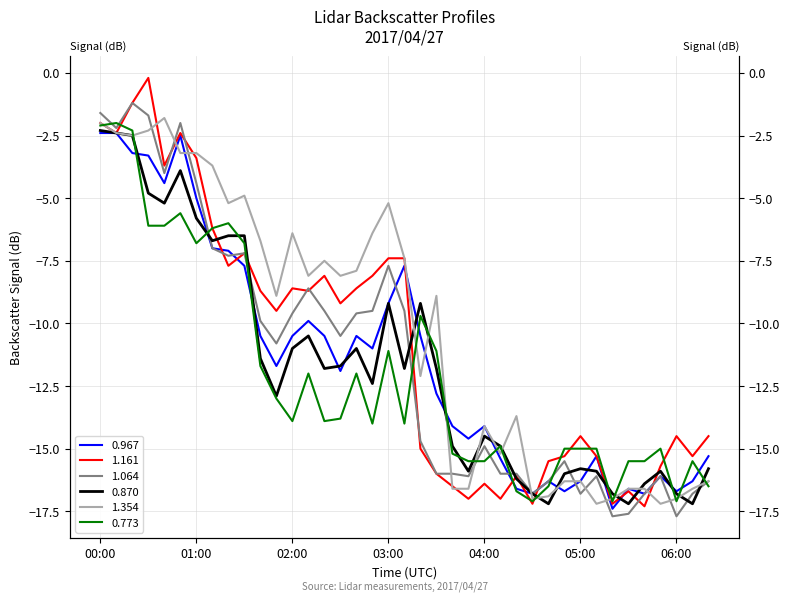

Where is 0.967 nearest to the value -9?

03:00